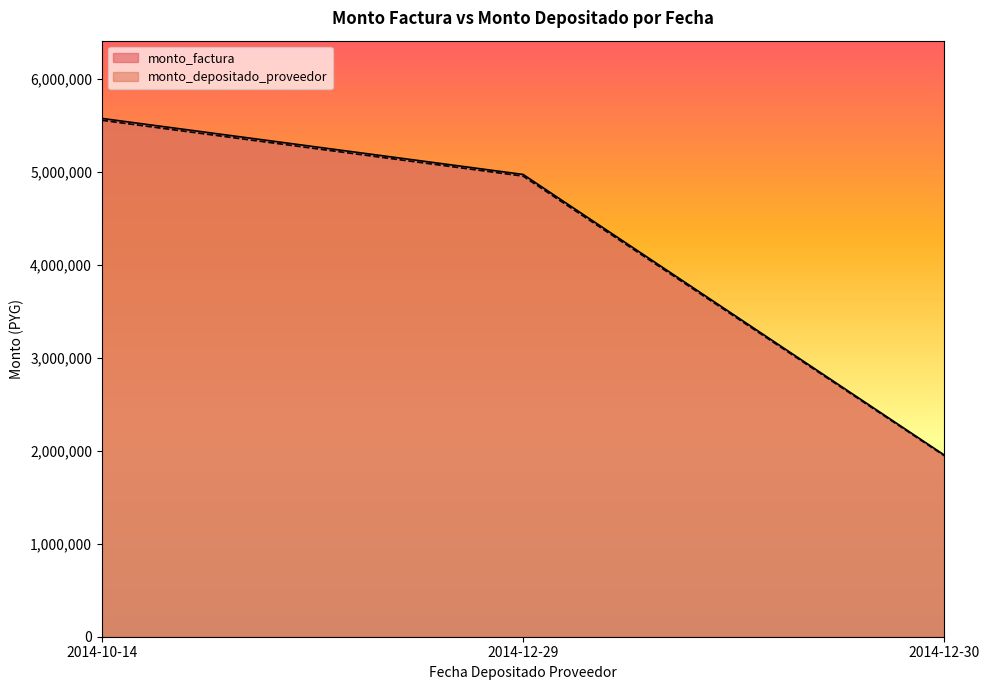

Rank the series by their average value, from highest to lowest.

monto_factura, monto_depositado_proveedor